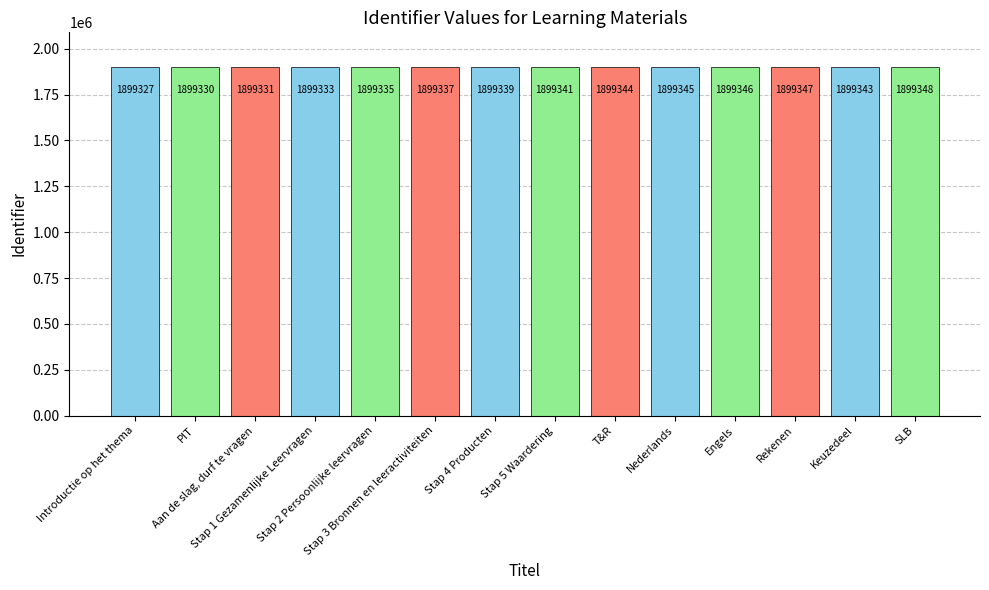

What is the change in value from Introductie op het thema to Stap 5 Waardering?

+14